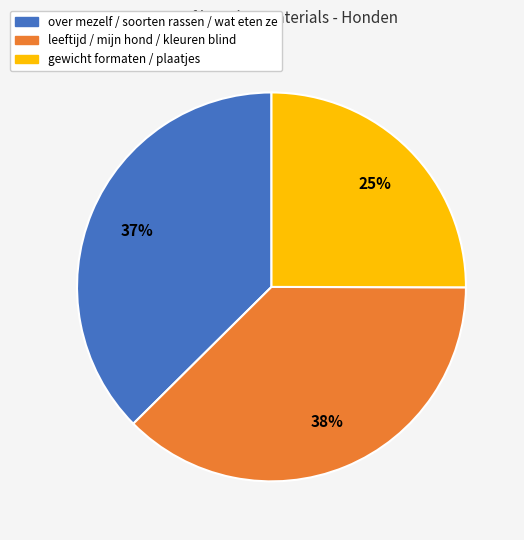

To the nearest percent, what is the average slice percentage?

33%